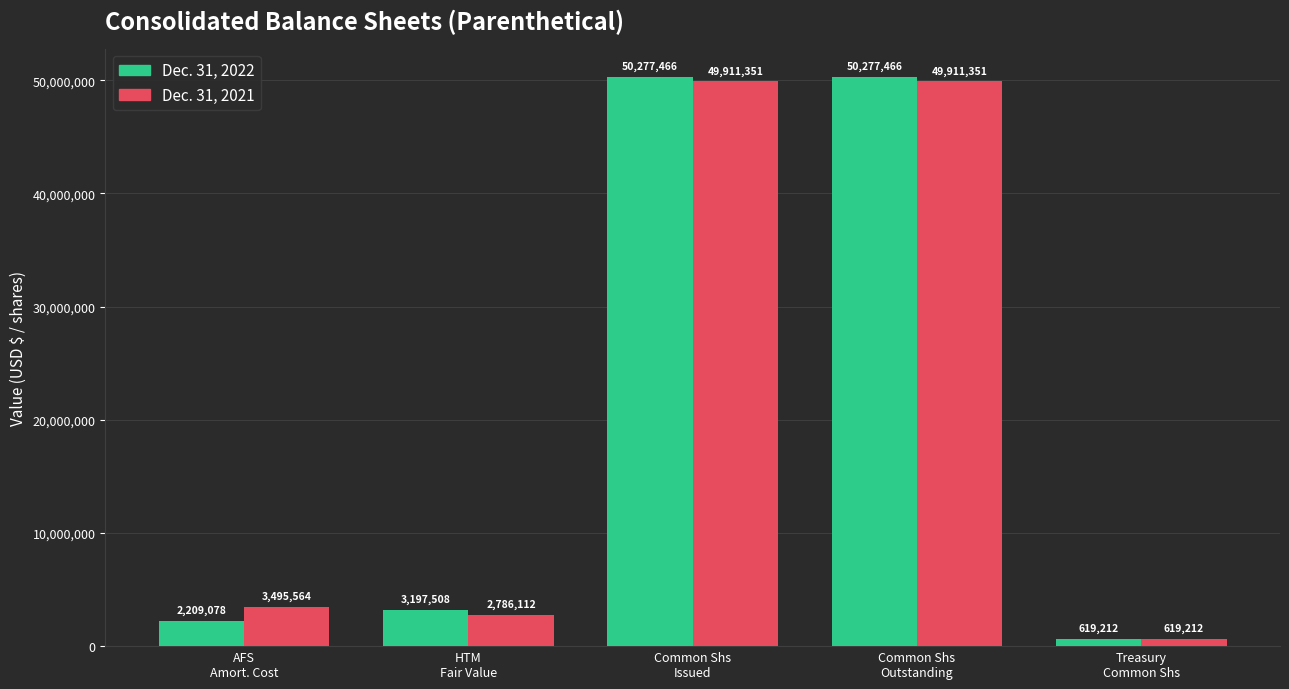

Which series has the widest spread of values?

Dec. 31, 2022